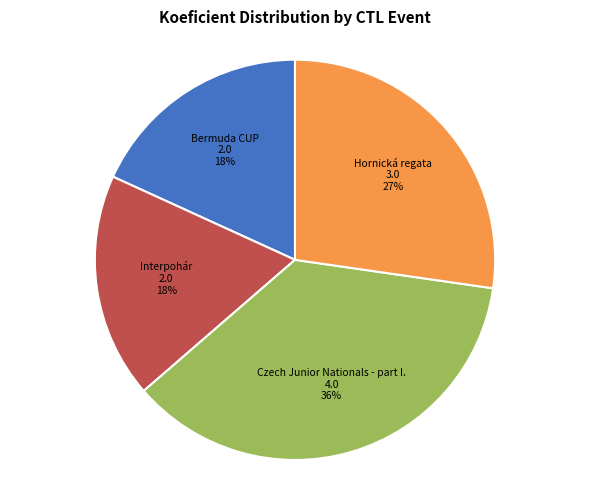

Is there any slice that represents more than half of the pie?

No